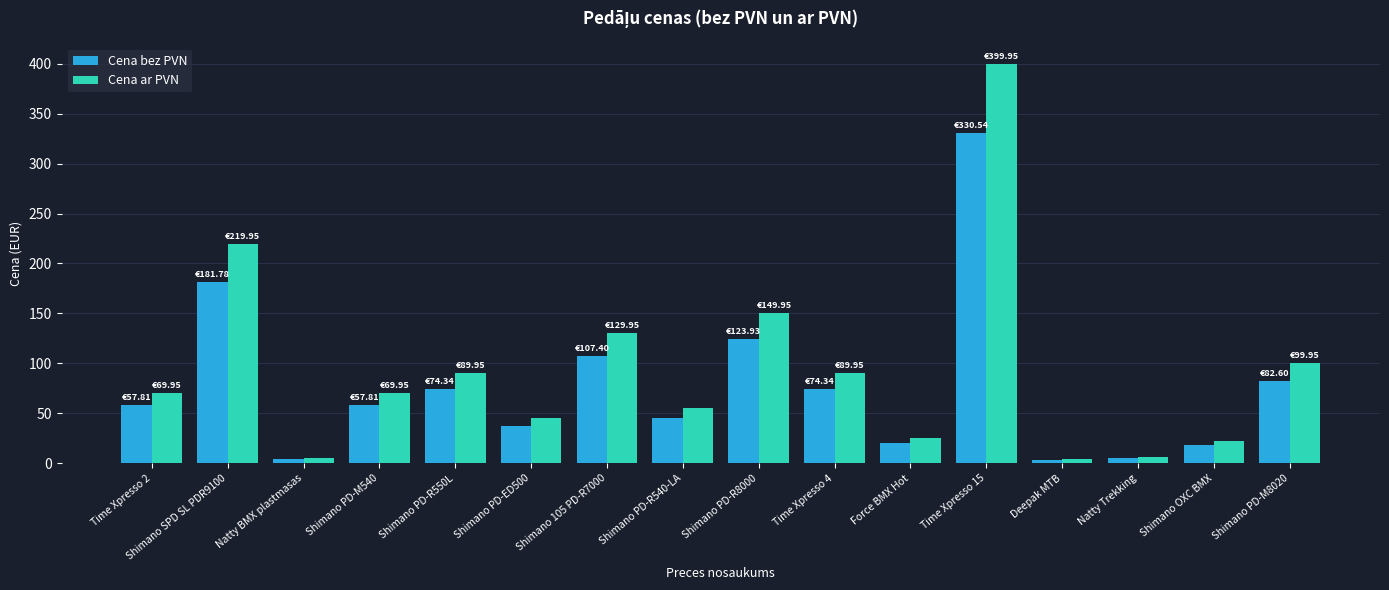

At how many categories does at least one series exceed 68?

9